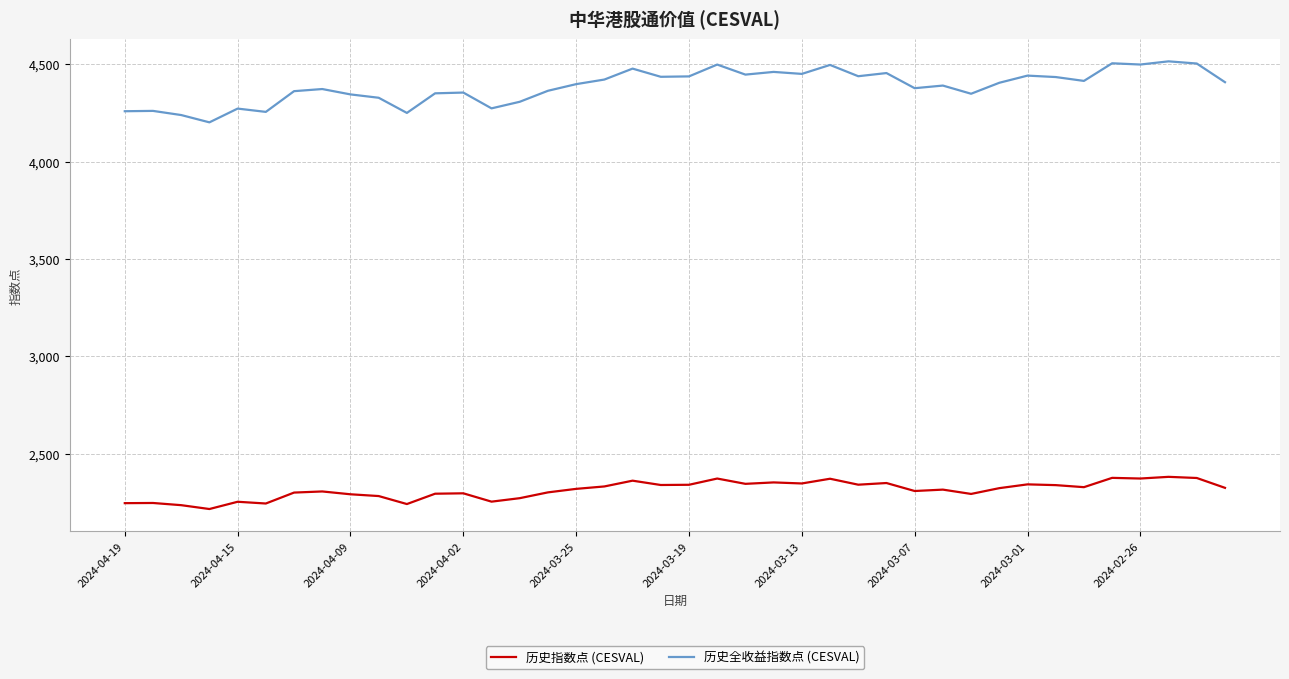

What is the maximum value shown in the chart?

4514.4